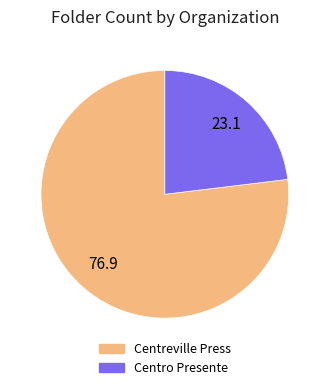

Which has a higher value, Centreville Press or Centro Presente?

Centreville Press